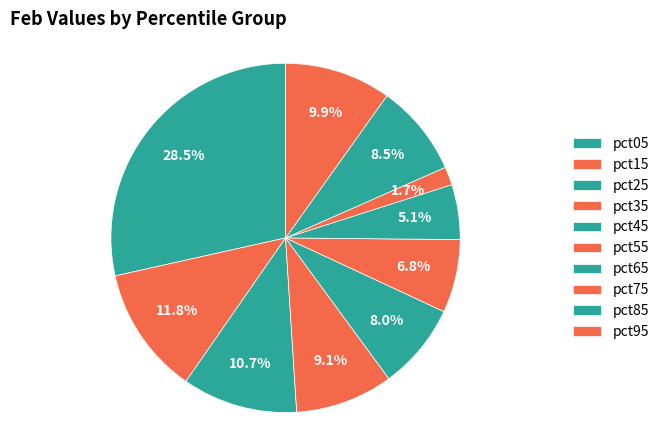

Is pct75 the majority of the pie?

No